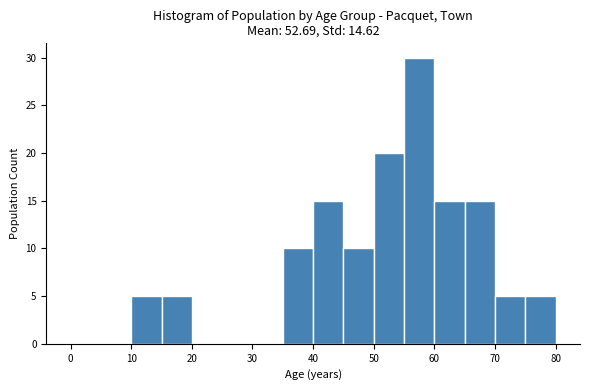

Reading left to right, list every bar in this chart as the range it spans on the x-axis followed by its height. The values are not printed on the chart, so give them approximately, as read against the axis.

0 to 5: 0
5 to 10: 0
10 to 15: 5
15 to 20: 5
20 to 25: 0
25 to 30: 0
30 to 35: 0
35 to 40: 10
40 to 45: 15
45 to 50: 10
50 to 55: 20
55 to 60: 30
60 to 65: 15
65 to 70: 15
70 to 75: 5
75 to 80: 5